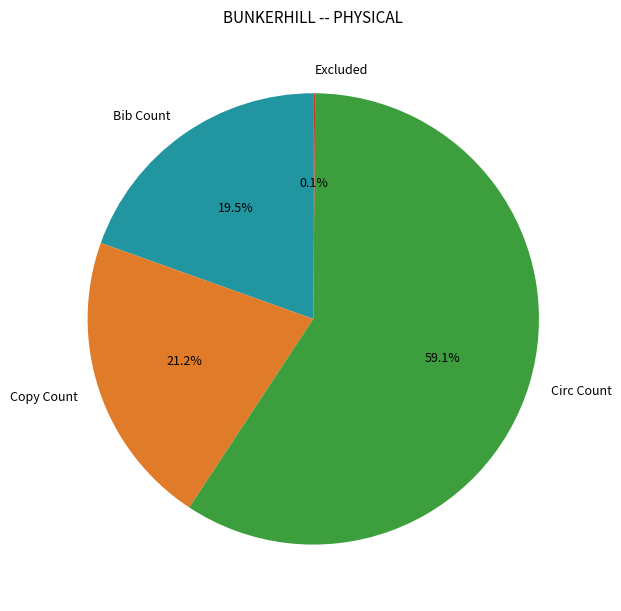

Between Bib Count and Copy Count, which is larger?

Copy Count